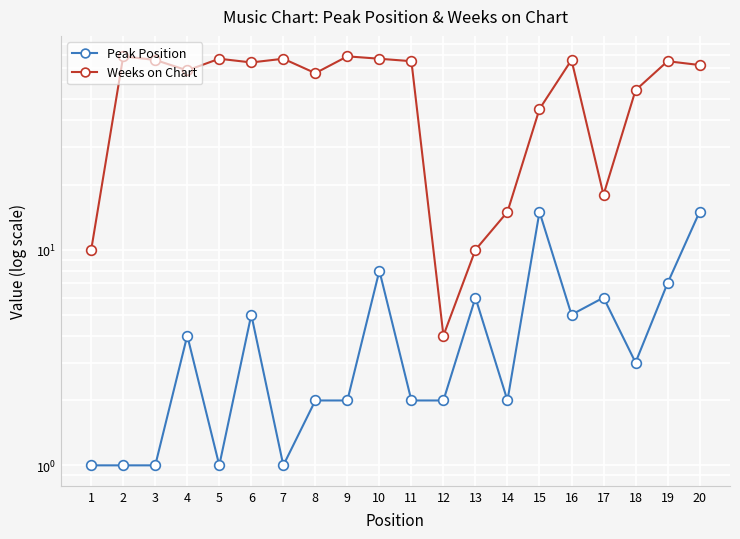

Reading left to right, transcribe all the data shown in this chart.

Peak Position: 1	1	1	4	1	5	1	2	2	8	2	2	6	2	15	5	6	3	7	15
Weeks on Chart: 10	79	76	68	77	74	77	66	79	77	75	4	10	15	45	76	18	55	75	72